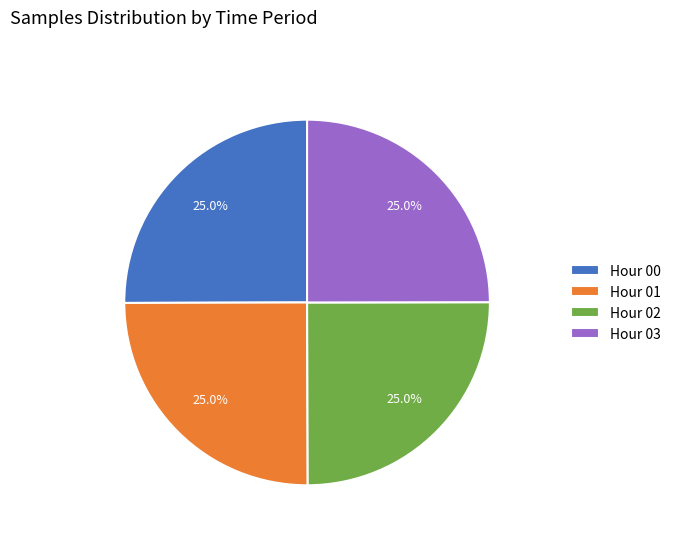

Does any single category account for the majority?

No